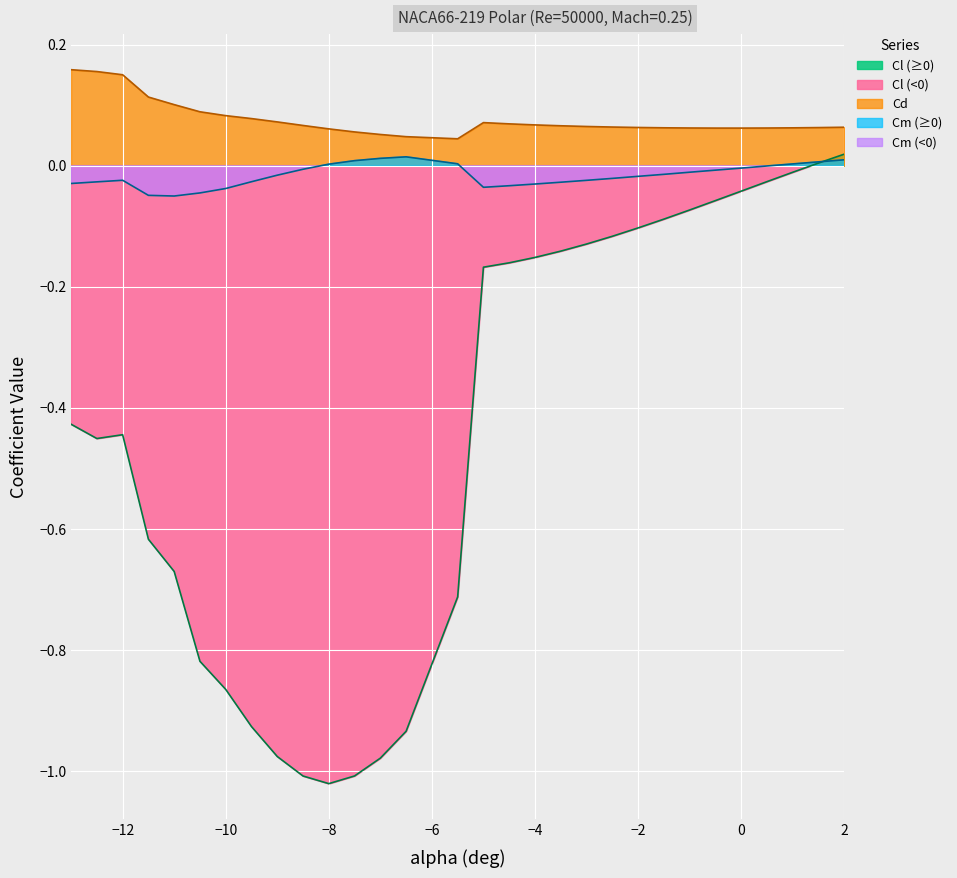

At how many categories does at least one series exceed 0?

30